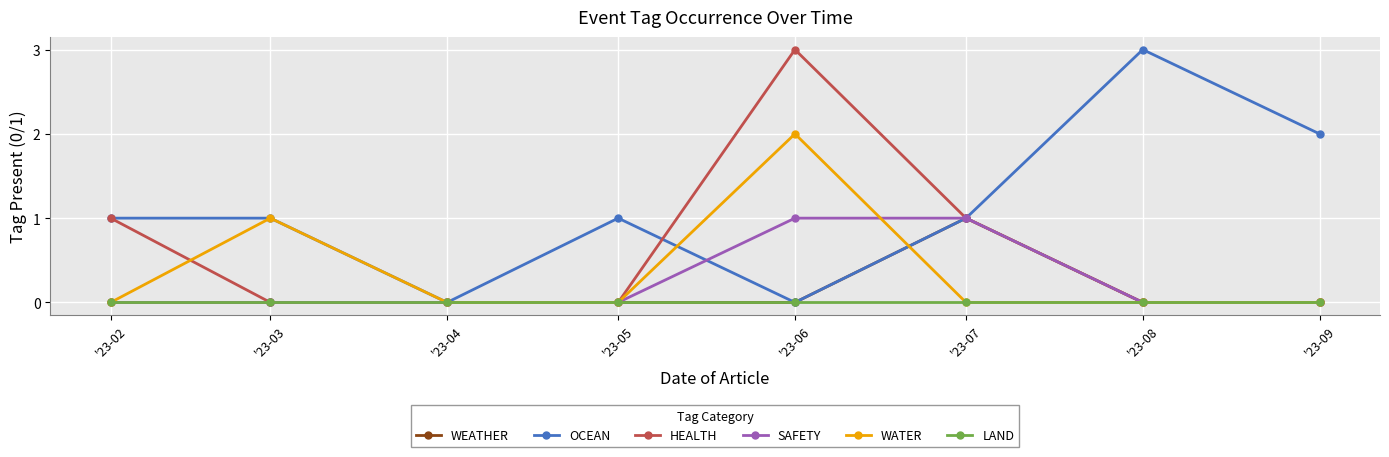

Which series has the largest total across all categories?

OCEAN